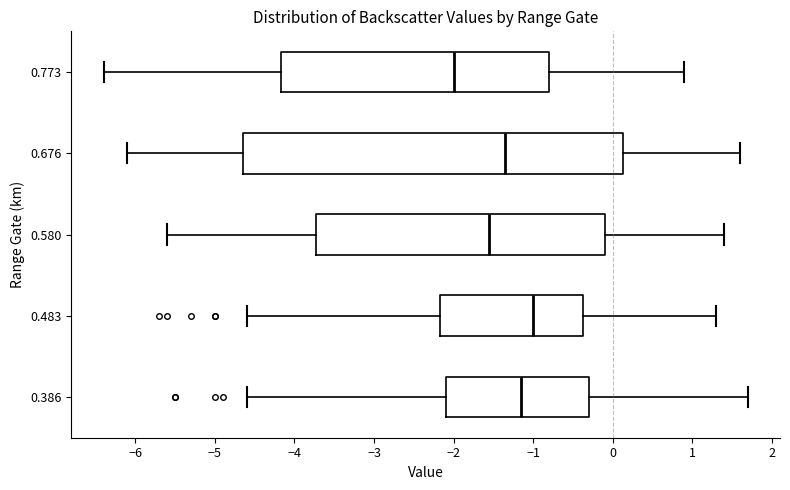

Which box is the widest, from its left edge to its right edge?

0.676